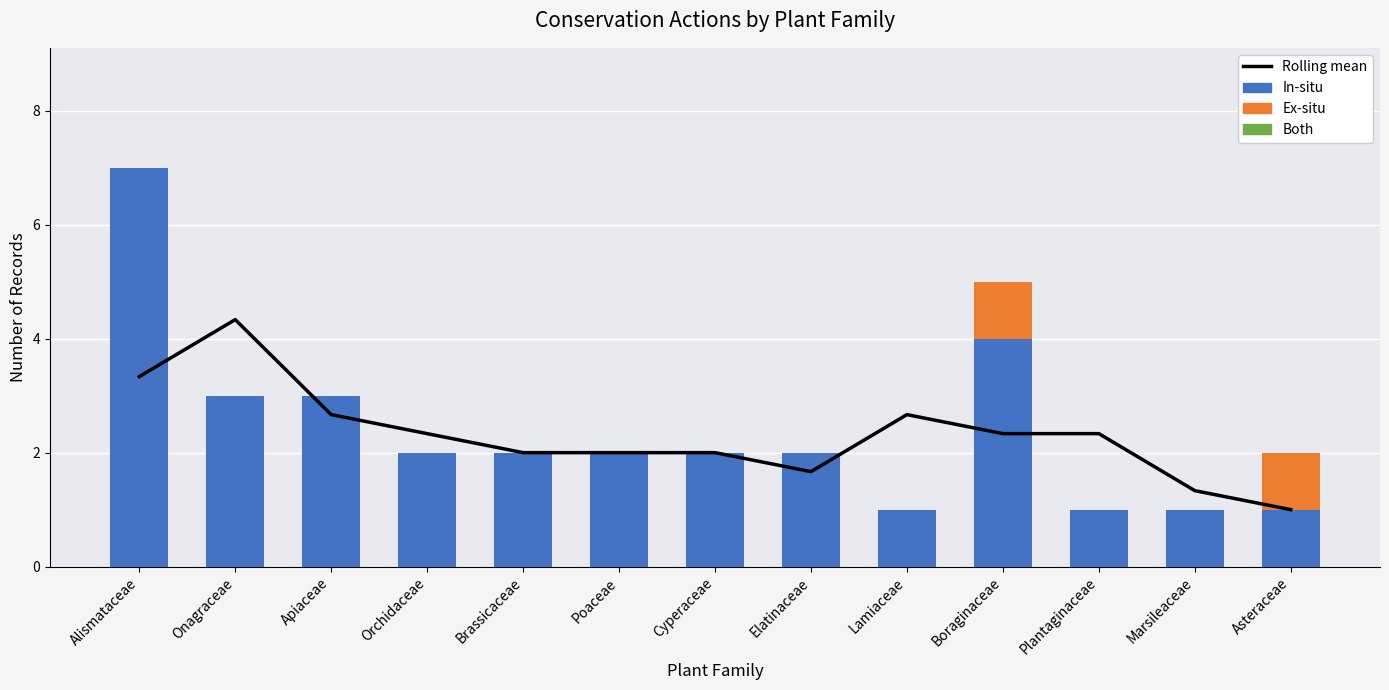

What is the sum of all Rolling mean values?

30.0